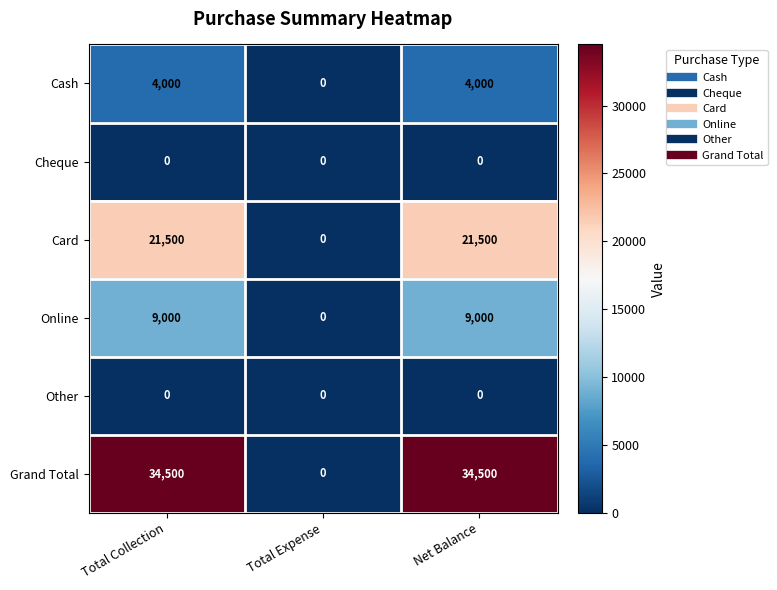

Which series has the widest spread of values?

Grand Total